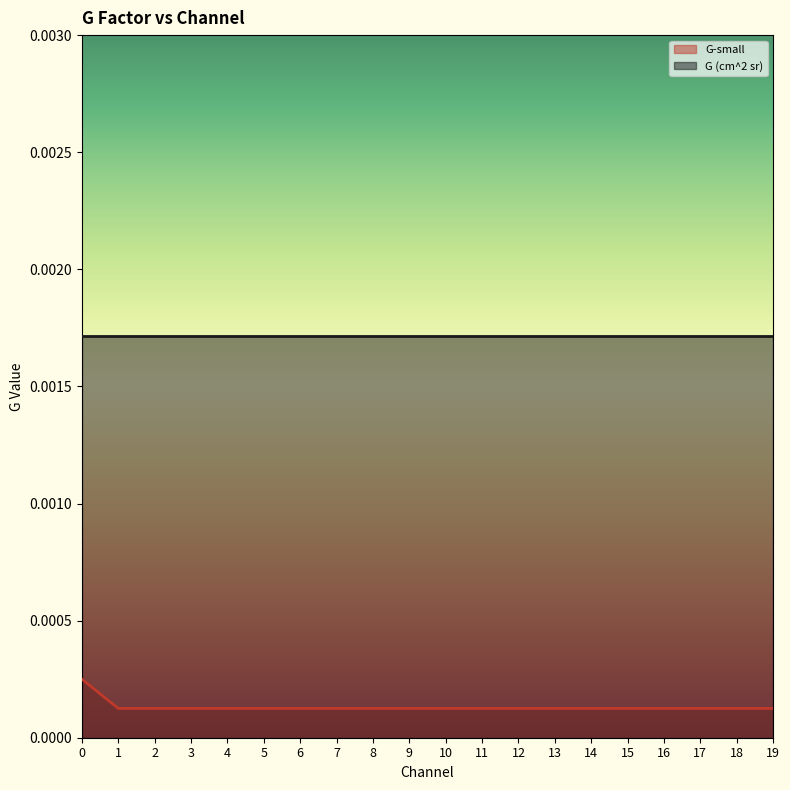

The value at 17 is 0.0. True or false?

False